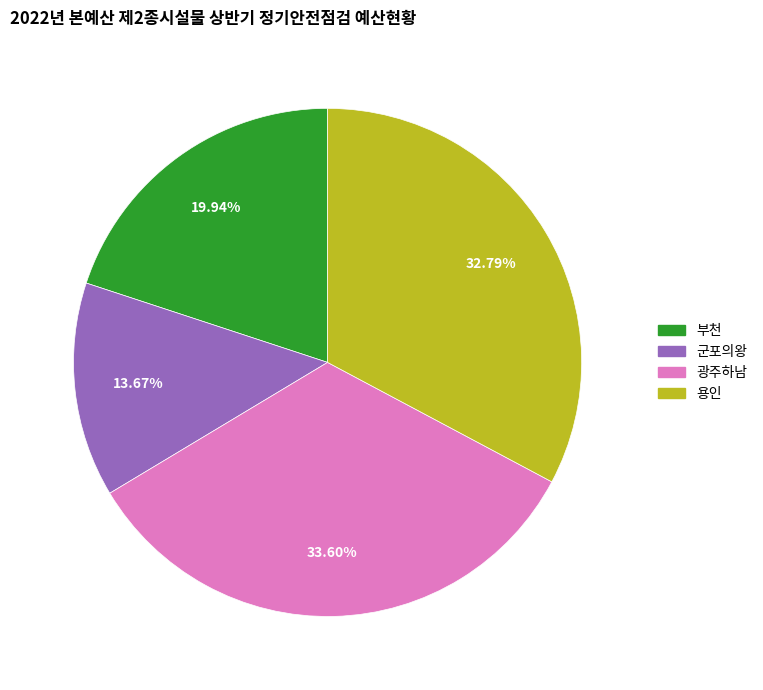

How many segments does this pie chart have?

4